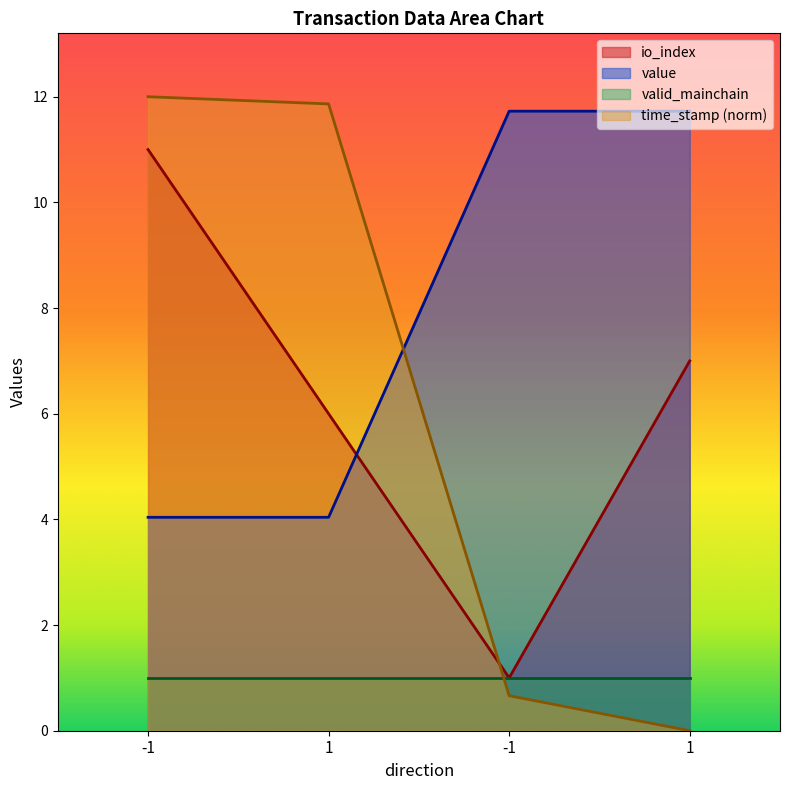

How many data points does each series have?

4